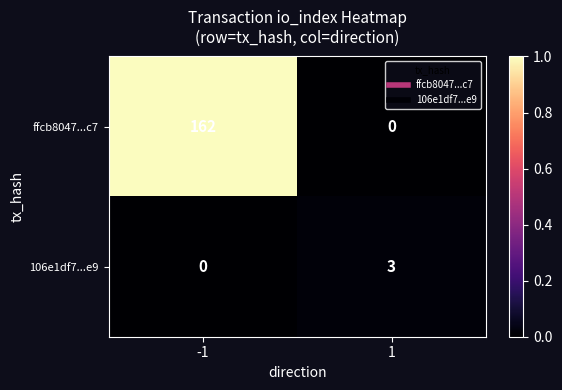

Which series has the largest total across all categories?

ffcb8047...c7